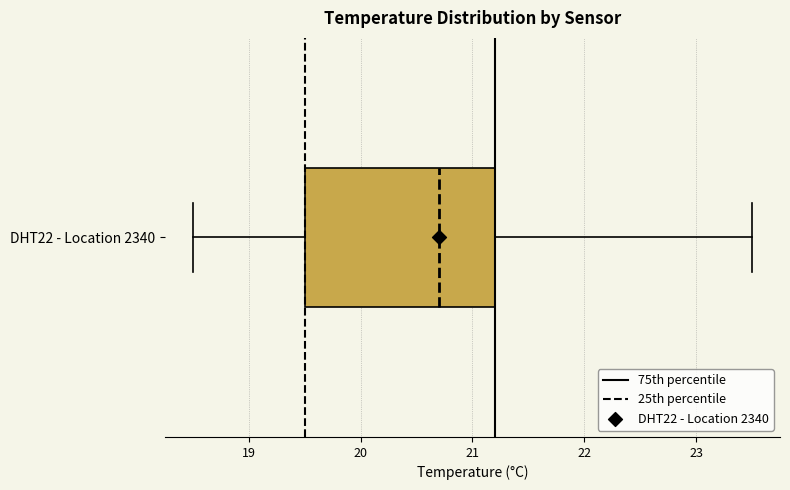

Where does the left whisker of the box for DHT22 - Location 2340 end on the x-axis? The values are not printed on the chart, so give them approximately, as read against the axis.

18.5